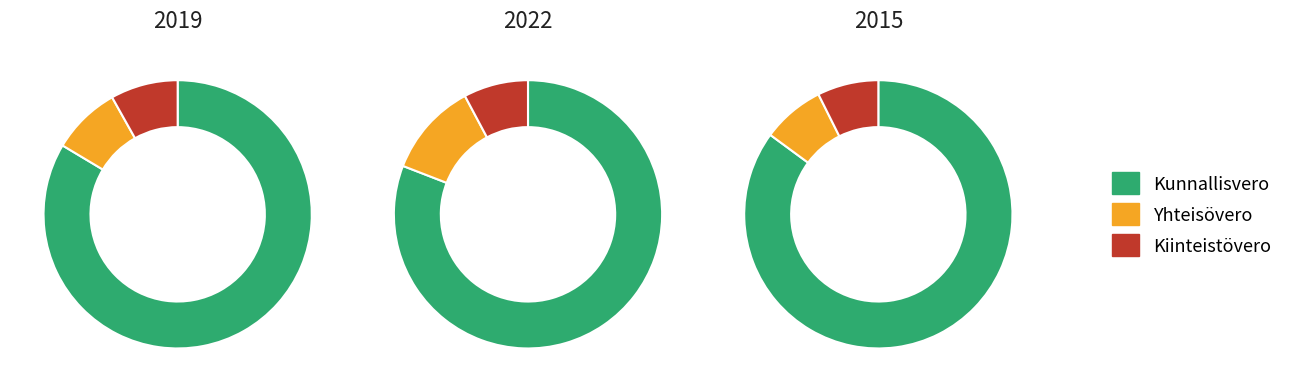

Which slice is the largest?

Kunnallisvero